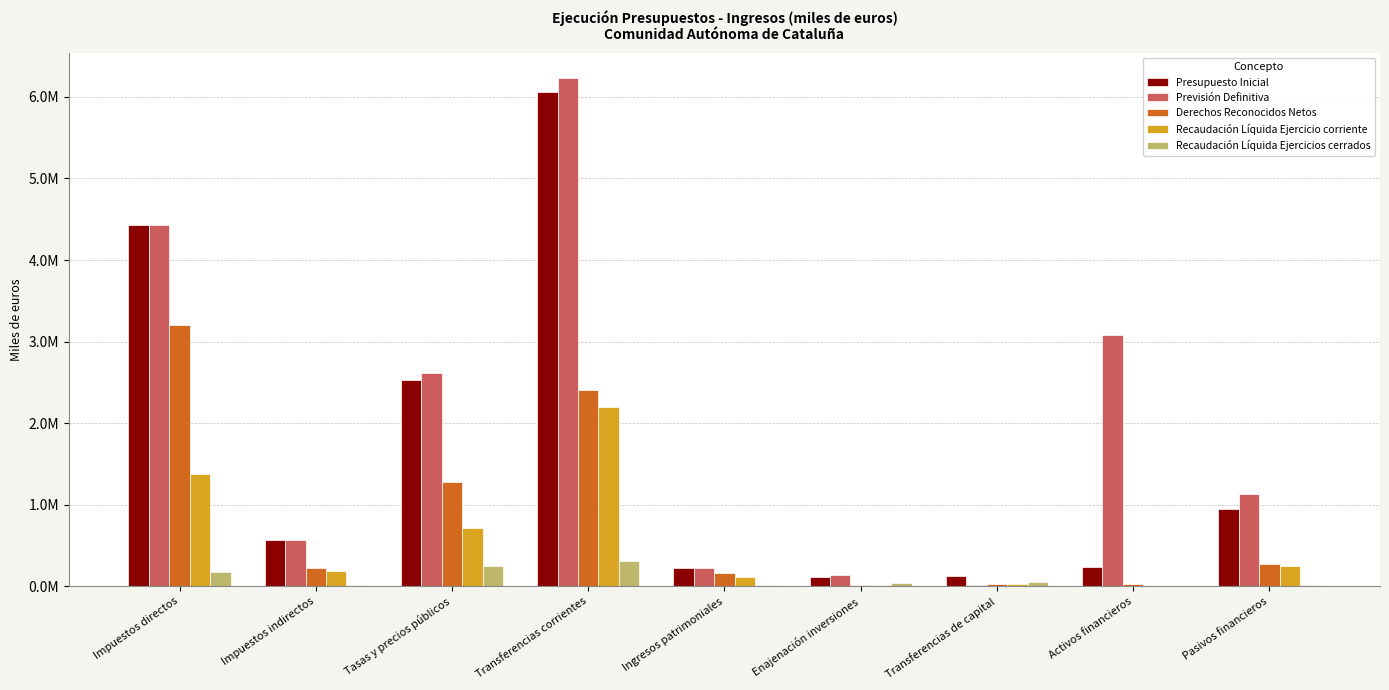

Are the bars horizontal?

No